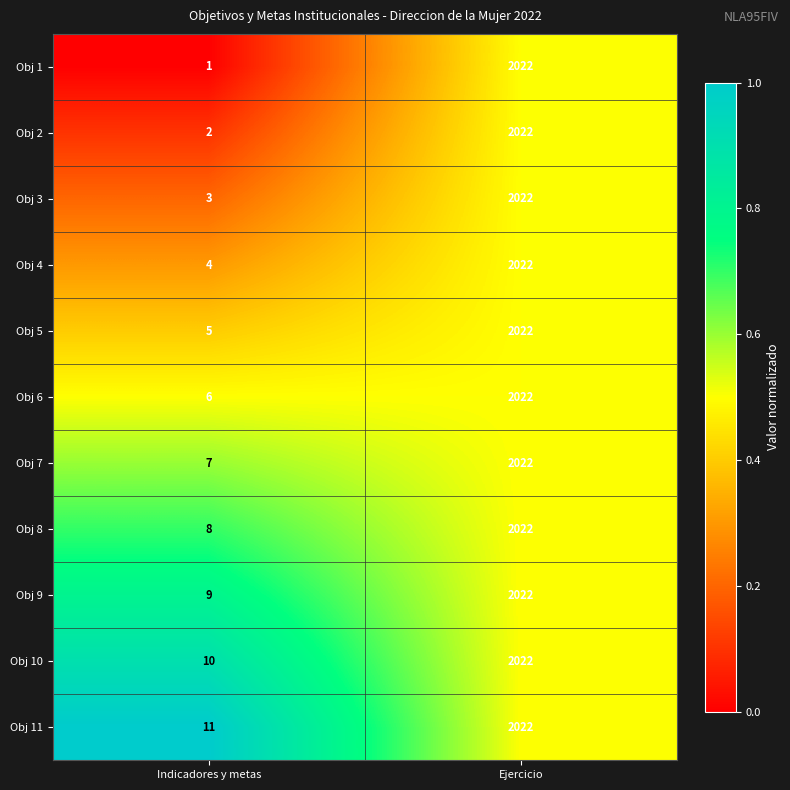

Between Indicadores y metas and Ejercicio, which series saw the biggest shift?

Obj 1